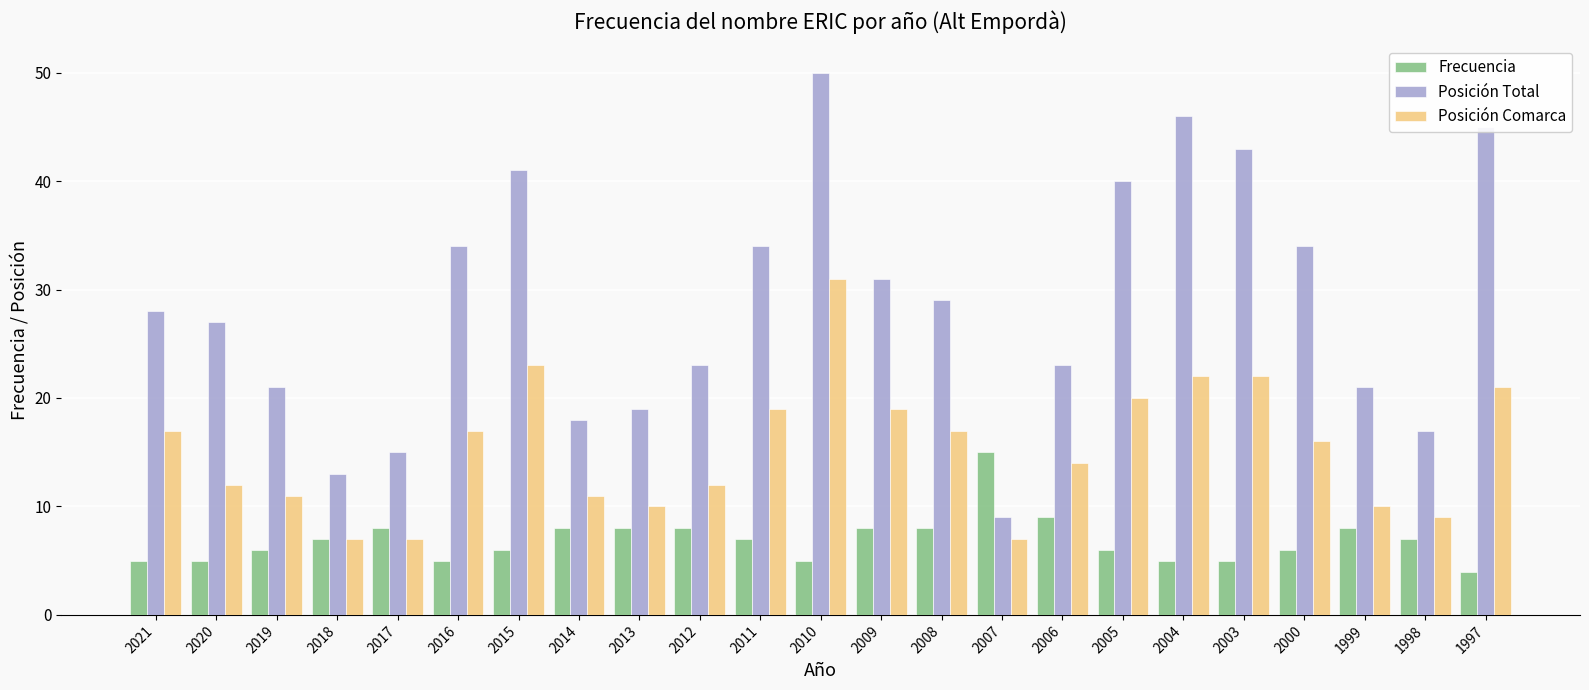

What are all the series names shown in the legend?

Frecuencia, Posición Total, Posición Comarca